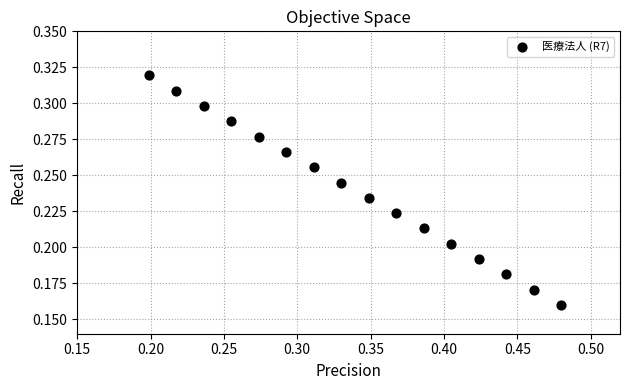

How many points are shown in the scatter plot?

16